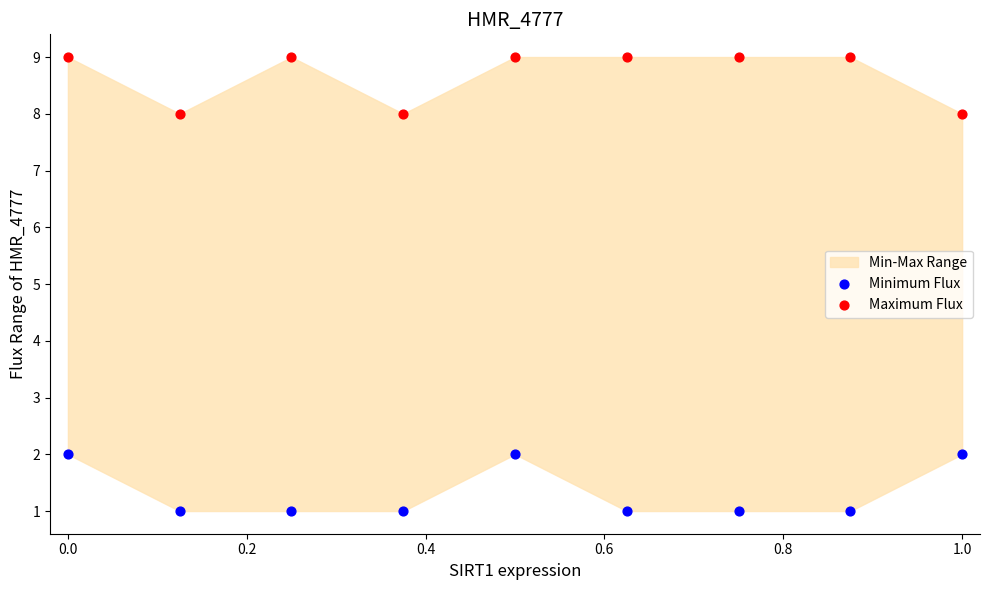

Which series reaches the minimum Y coordinate?

Minimum Flux